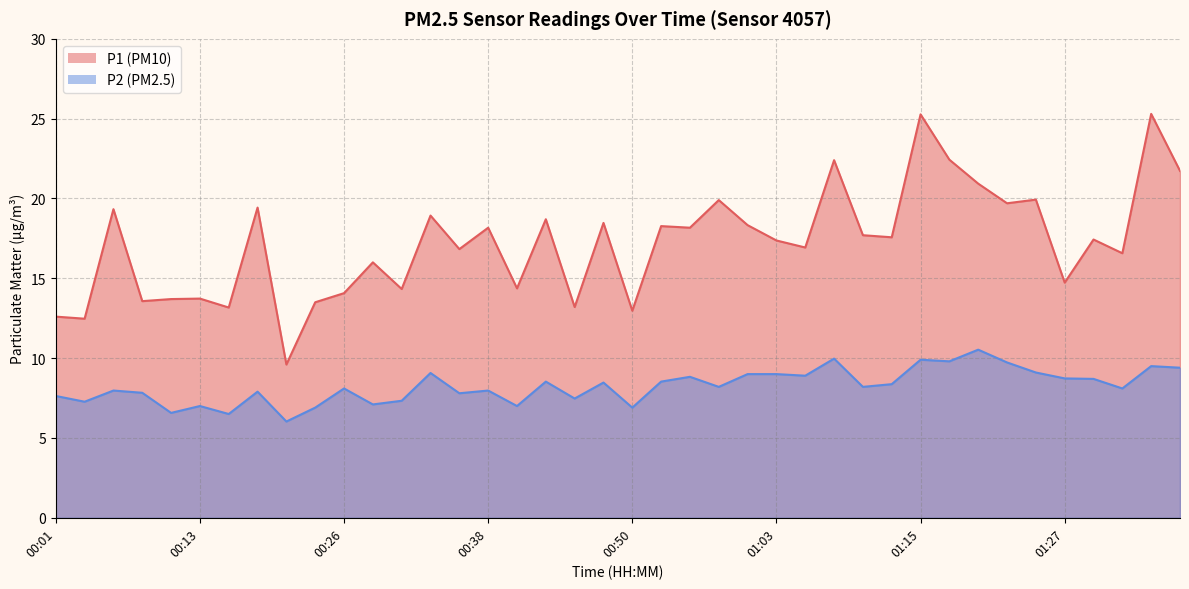

Reading right to left, transcribe all the data shown in this chart.

P1: 21.7	25.3	16.6	17.4	14.7	19.9	19.7	20.9	22.4	25.3	17.6	17.7	22.4	16.9	17.4	18.3	19.9	18.2	18.3	13.0	18.5	13.2	18.7	14.4	18.2	16.8	18.9	14.3	16.0	14.1	13.5	9.6	19.4	13.2	13.7	13.7	13.6	19.3	12.5	12.6
P2: 9.4	9.5	8.1	8.7	8.7	9.1	9.7	10.5	9.8	9.9	8.4	8.2	10.0	8.9	9.0	9.0	8.2	8.8	8.5	6.9	8.5	7.5	8.5	7.0	8.0	7.8	9.1	7.3	7.1	8.1	6.9	6.0	7.9	6.5	7.0	6.6	7.8	8.0	7.3	7.6